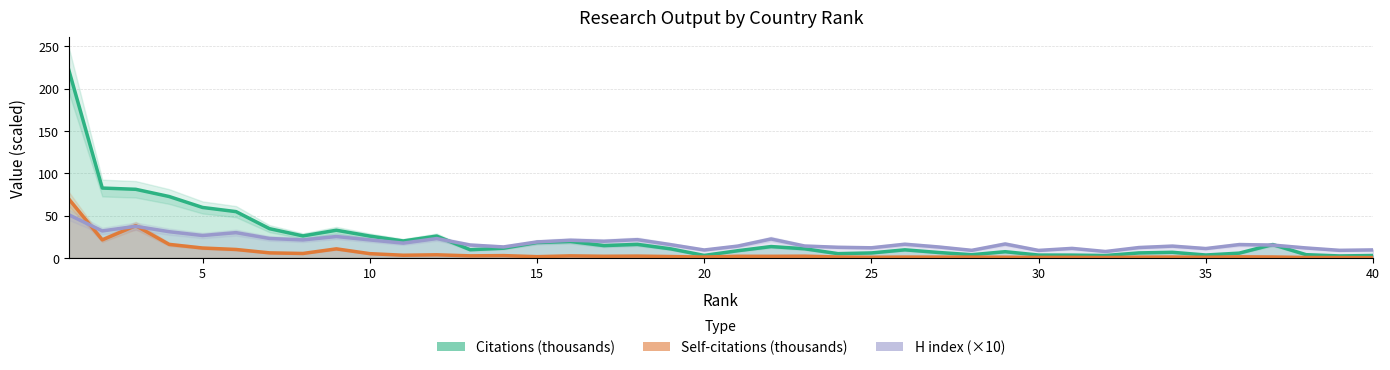

In Self-citations (thousands), how many points are lower than both neighbors (excluding endpoints)?

13